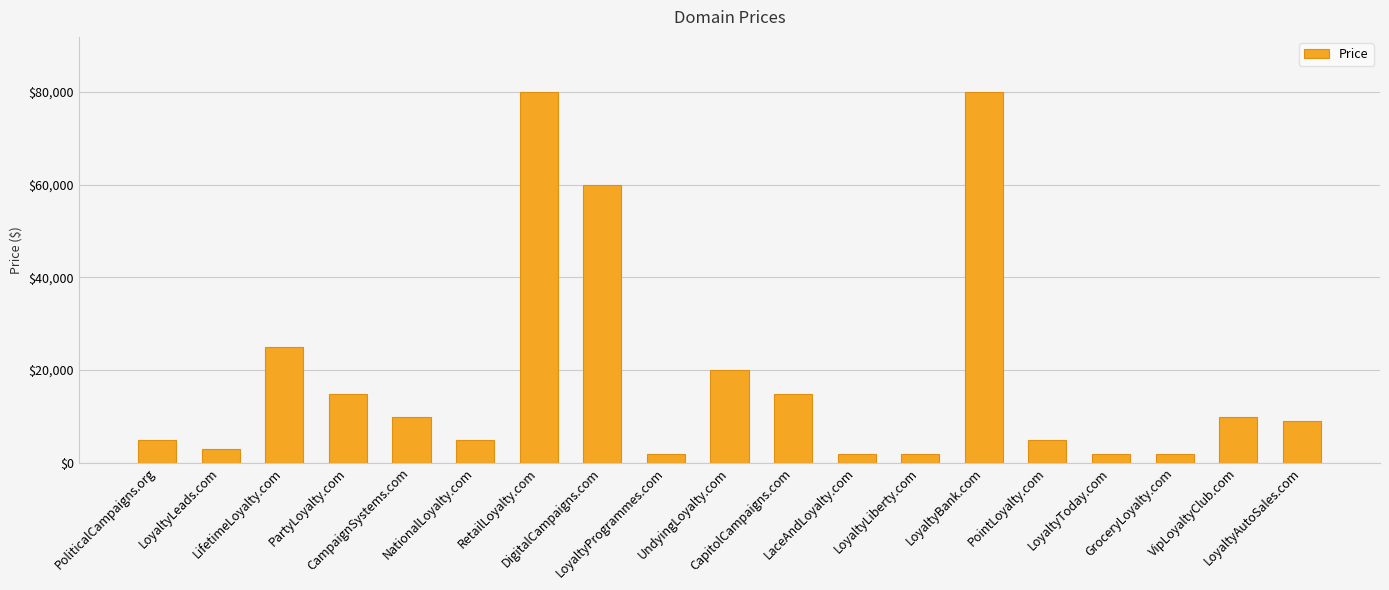

What is the maximum value shown in the chart?

79888